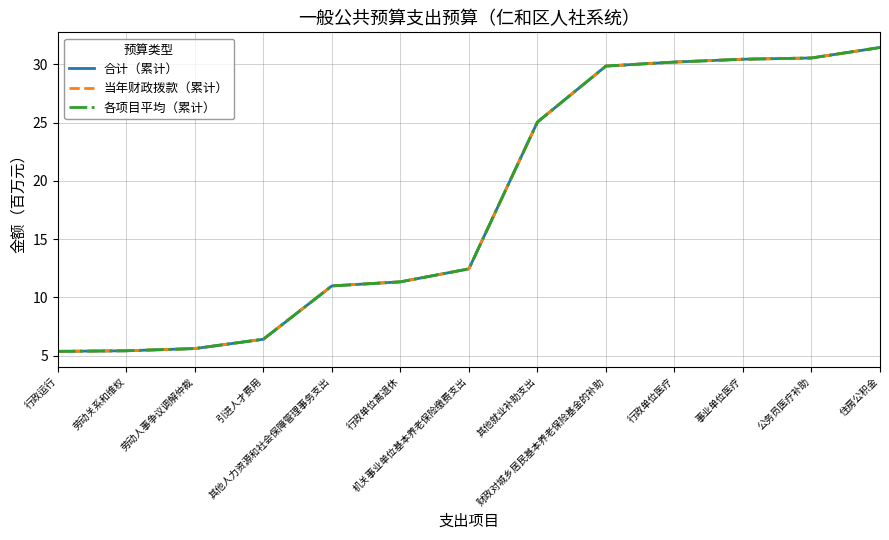

Does the chart display data point markers on the line(s)?

No